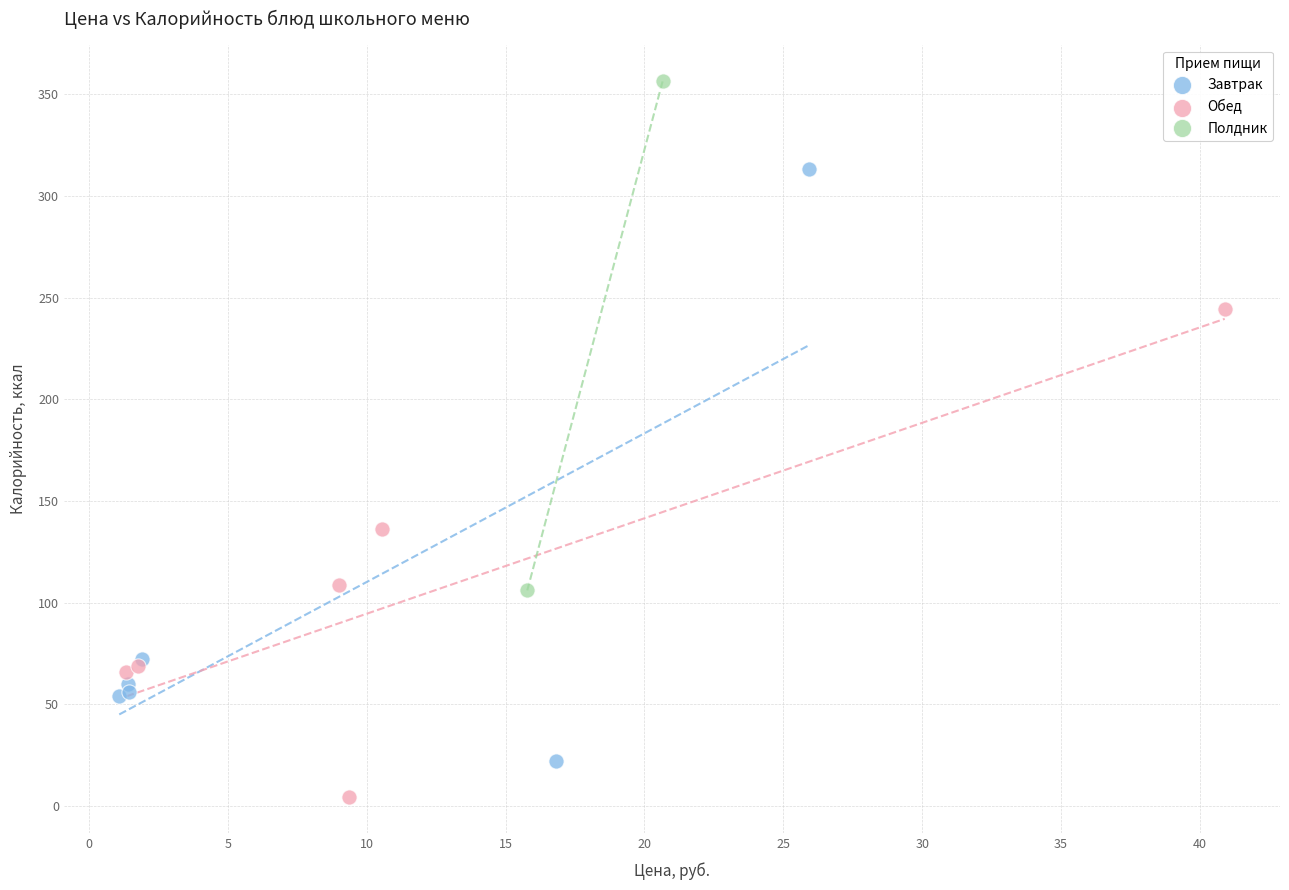

What are all the series names shown in the legend?

Завтрак, Обед, Полдник